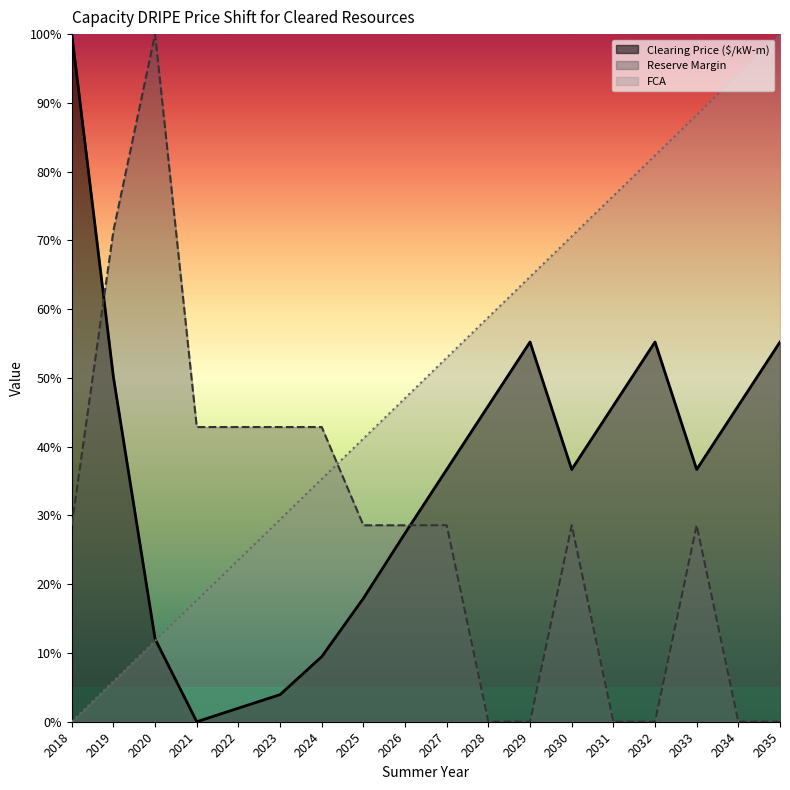

Reading left to right, extract all data points from this chart.

Clearing Price ($/kW-m): 2018=1.0	2019=0.5	2020=0.1	2021=0.0	2022=0.0	2023=0.0	2024=0.1	2025=0.2	2026=0.3	2027=0.4	2028=0.5	2029=0.6	2030=0.4	2031=0.5	2032=0.6	2033=0.4	2034=0.5	2035=0.6
Reserve Margin: 2018=0.3	2019=0.7	2020=1.0	2021=0.4	2022=0.4	2023=0.4	2024=0.4	2025=0.3	2026=0.3	2027=0.3	2028=0.0	2029=0.0	2030=0.3	2031=0.0	2032=0.0	2033=0.3	2034=0.0	2035=0.0
FCA: 2018=0.0	2019=0.1	2020=0.1	2021=0.2	2022=0.2	2023=0.3	2024=0.4	2025=0.4	2026=0.5	2027=0.5	2028=0.6	2029=0.6	2030=0.7	2031=0.8	2032=0.8	2033=0.9	2034=0.9	2035=1.0